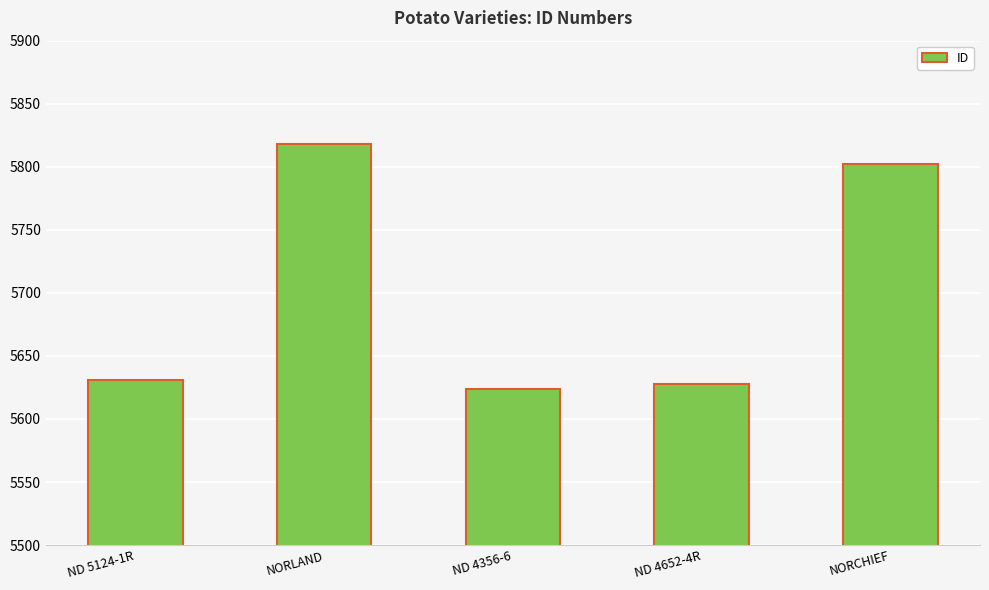

Reading right to left, list all the values displayed in this chart.

5802	5628	5624	5818	5631